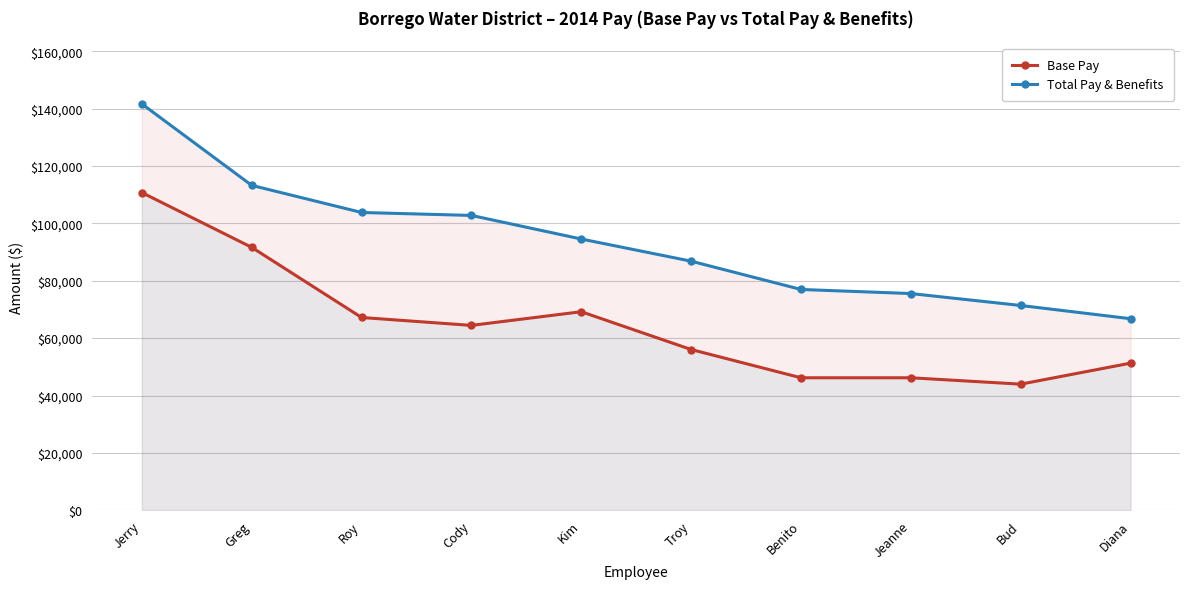

Reading left to right, extract all data points from this chart.

Base Pay: Jerry=110727.0	Greg=91634.0	Roy=67192.0	Cody=64441.0	Kim=69204.0	Troy=56033.0	Benito=46185.0	Jeanne=46185.0	Bud=43966.0	Diana=51286.0
Total Pay & Benefits: Jerry=141625.7	Greg=113239.3	Roy=103792.0	Cody=102764.0	Kim=94541.0	Troy=86820.9	Benito=76961.7	Jeanne=75538.9	Bud=71377.9	Diana=66770.1